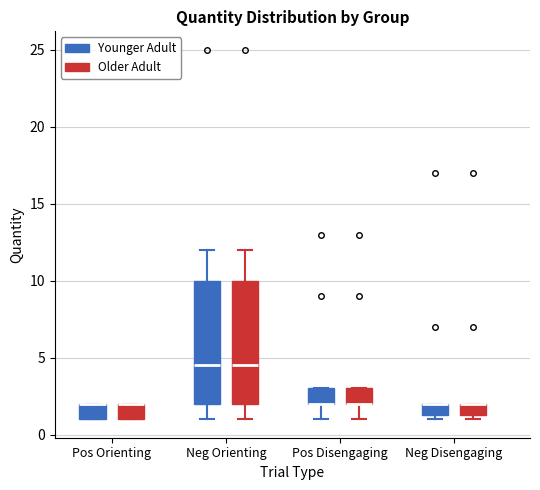

Reading left to right, transcribe this box plot: for each box, give where its median line is, the range the box spans, and where its two whiskers end, as read against the y-axis. The values are not printed on the chart, so give them approximately, as read against the axis.

Pos Orienting (Younger Adult): median 2.0 (drawn on the box's upper edge), box 1.0 to 2.0, whiskers 1.0 to 2.0
Pos Orienting (Older Adult): median 2.0 (drawn on the box's upper edge), box 1.0 to 2.0, whiskers 1.0 to 2.0
Neg Orienting (Younger Adult): median 4.5, box 2.0 to 10.0, whiskers 1.0 to 12.0
Neg Orienting (Older Adult): median 4.5, box 2.0 to 10.0, whiskers 1.0 to 12.0
Pos Disengaging (Younger Adult): median 2.0 (drawn on the box's lower edge), box 2.0 to 3.0, whiskers 1.0 to 3.0
Pos Disengaging (Older Adult): median 2.0 (drawn on the box's lower edge), box 2.0 to 3.0, whiskers 1.0 to 3.0
Neg Disengaging (Younger Adult): median 2.0 (drawn on the box's upper edge), box 1.5 to 2.0, whiskers 1.0 to 2.0
Neg Disengaging (Older Adult): median 2.0 (drawn on the box's upper edge), box 1.5 to 2.0, whiskers 1.0 to 2.0